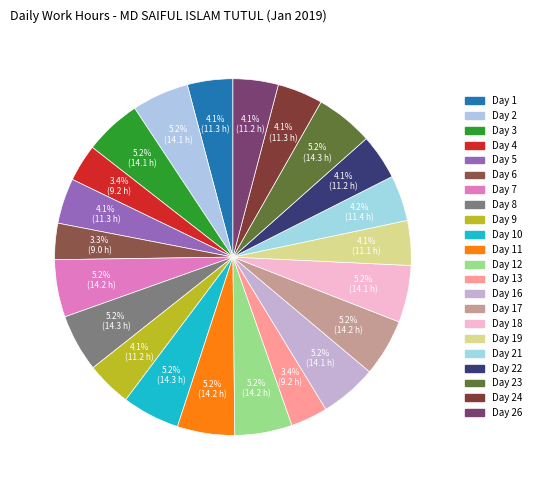

Count the number of slices in the pie.

22